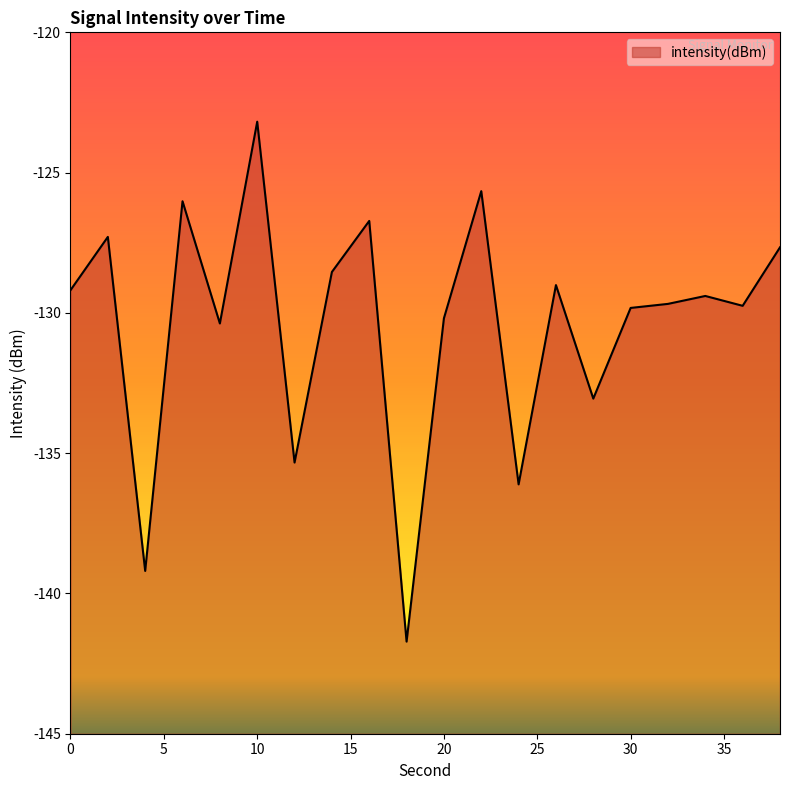

How many series are shown in this chart?

1